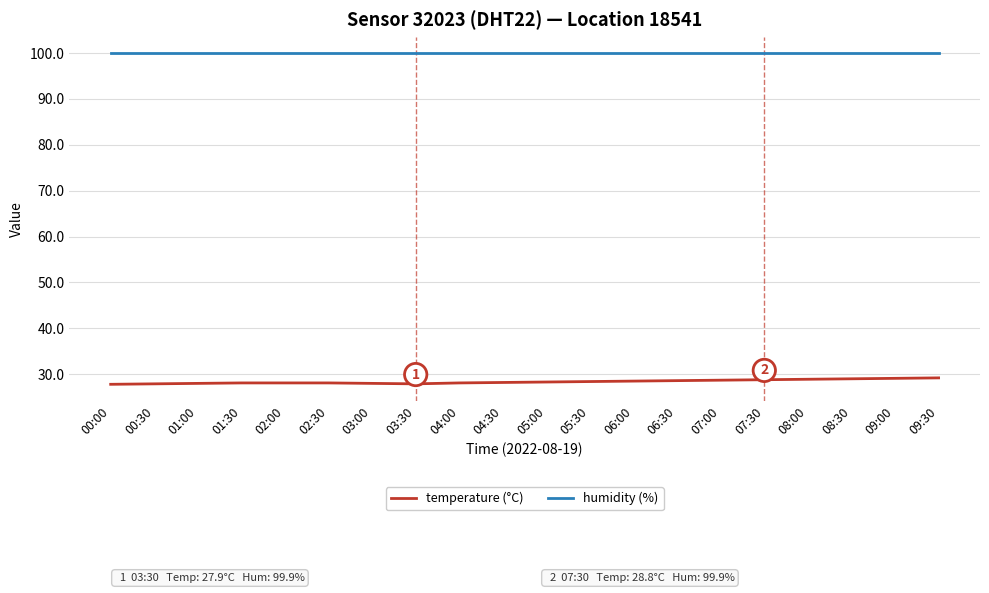

What is the minimum value for humidity (%)?

99.9